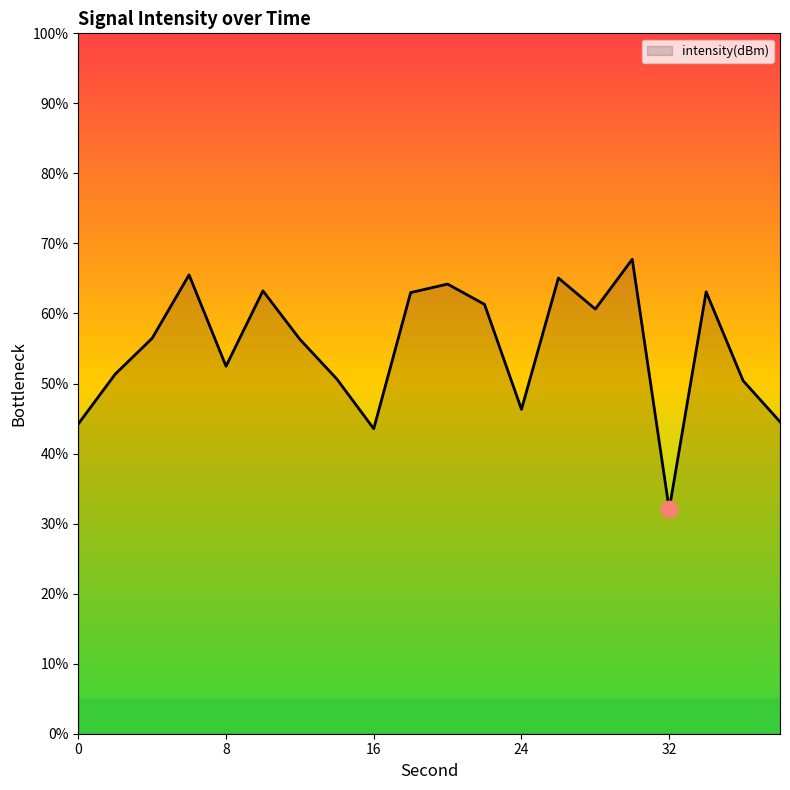

What is the greatest value displayed?

67.8